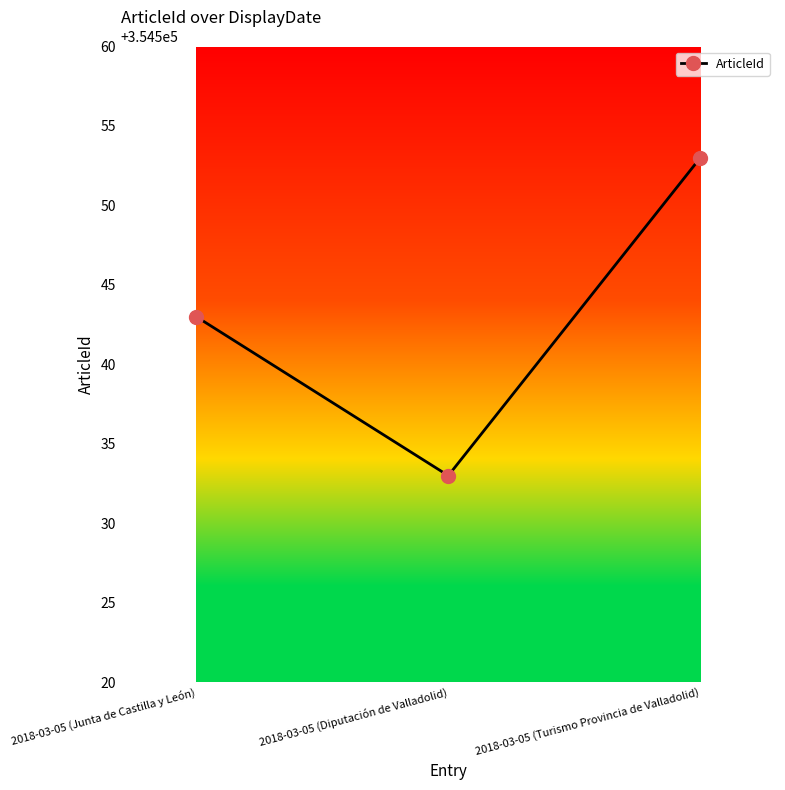

What is the difference between the maximum and minimum values?

20